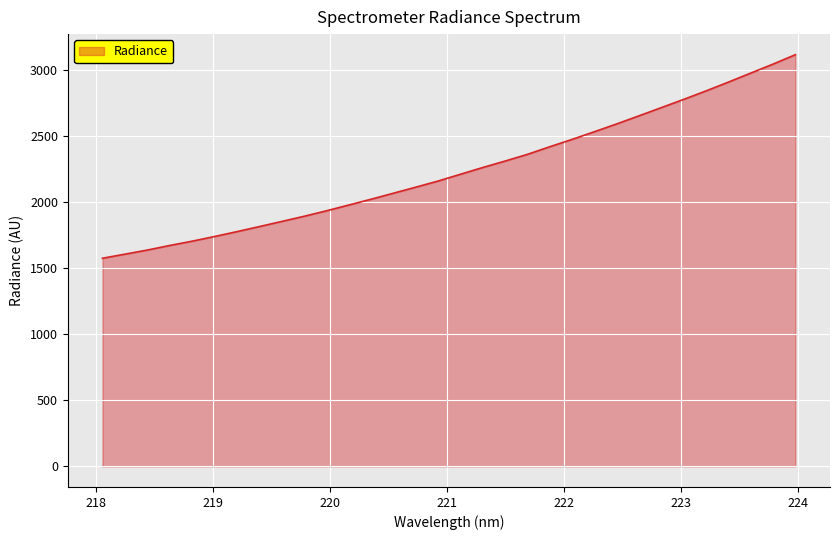

What is the maximum value shown in the chart?

3117.2